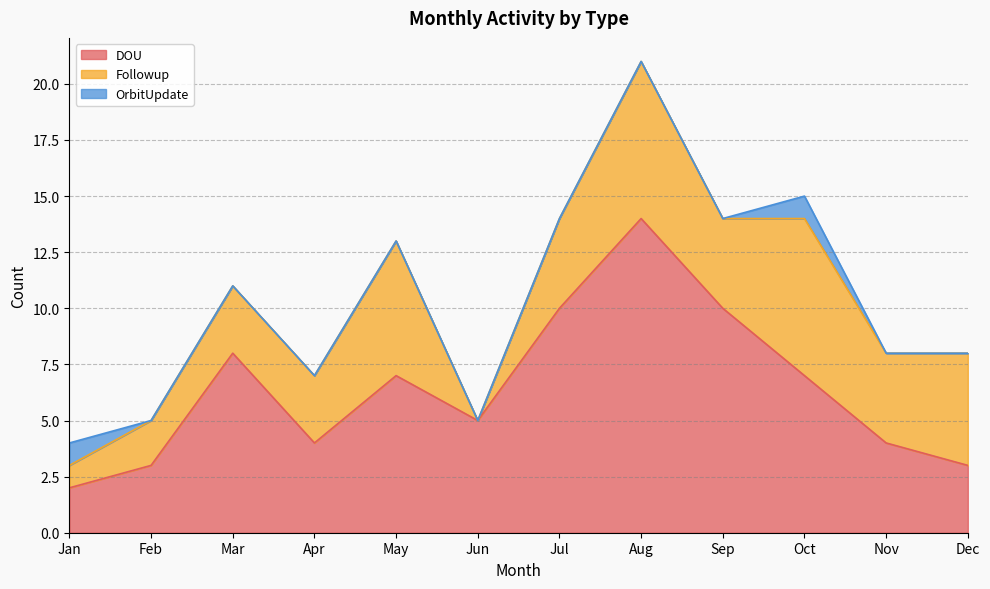

What is the value of the Followup point at the 11th from the left?

4